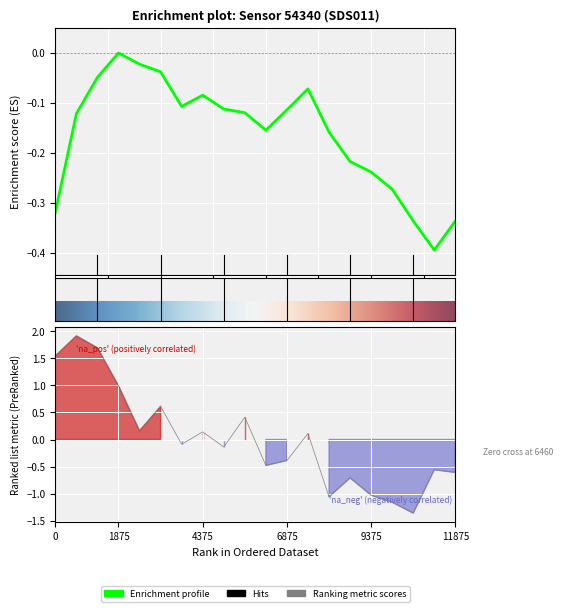

How many points are higher than both their immediate neighbors (excluding endpoints)?

7